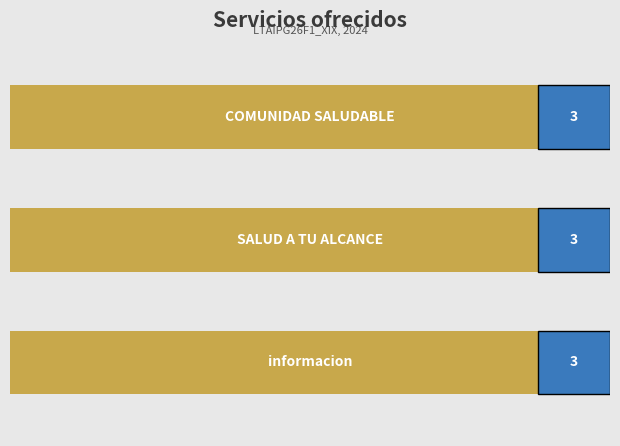

What are all the series names shown in the legend?

informacion, SALUD A TU ALCANCE, COMUNIDAD SALUDABLE